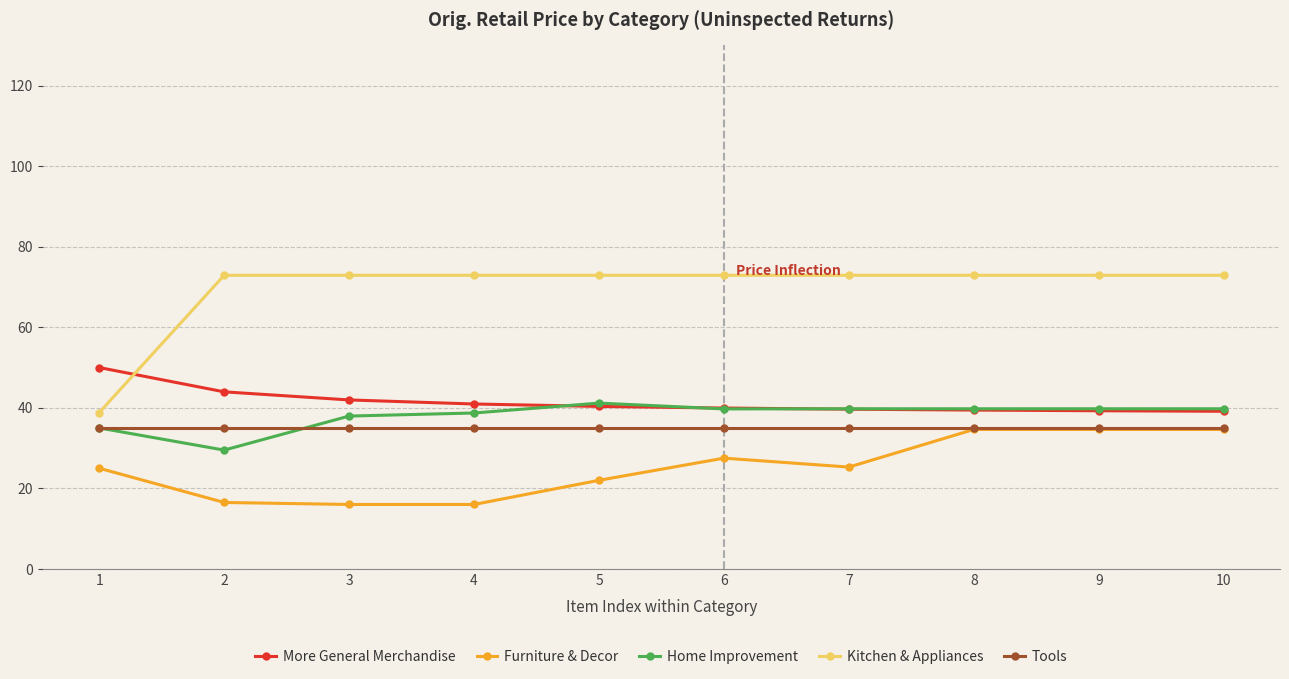

How many series are shown in this chart?

5